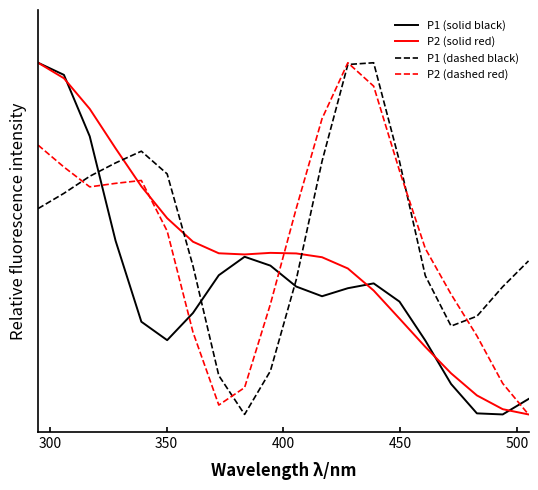

At how many categories does at least one series exceed 0?

20